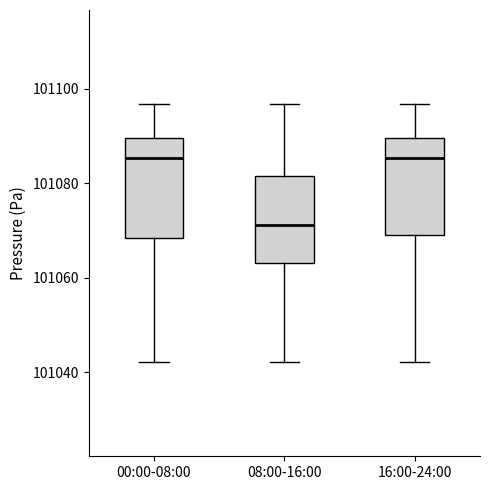

Reading left to right, read every box against the y-axis: the position of its median line, the range the box covers, and the ends of its whiskers. The values are not printed on the chart, so give them approximately, as read against the axis.

00:00-08:00: median 101086, box 101068 to 101090, whiskers 101042 to 101096
08:00-16:00: median 101072, box 101064 to 101082, whiskers 101042 to 101096
16:00-24:00: median 101086, box 101070 to 101090, whiskers 101042 to 101096